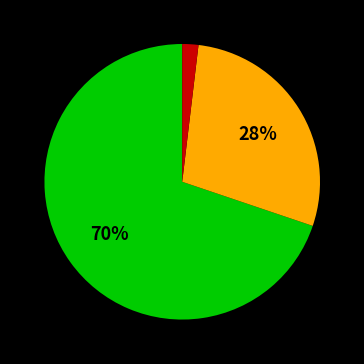

To the nearest percent, what is the difference between the largest and smallest slice percentages?

68%